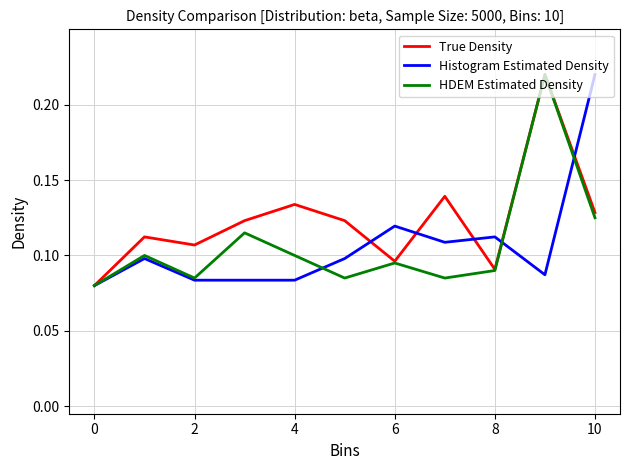

Which series has the largest total across all categories?

True Density